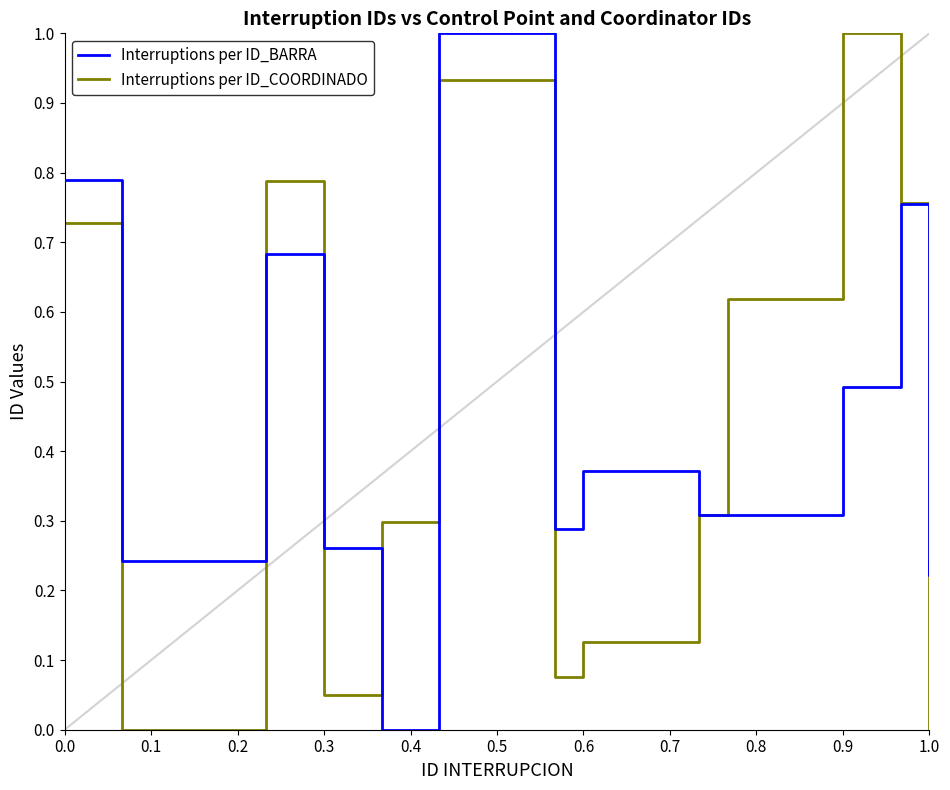

Where is the first local maximum for Interruptions per ID_COORDINADO?

0.2